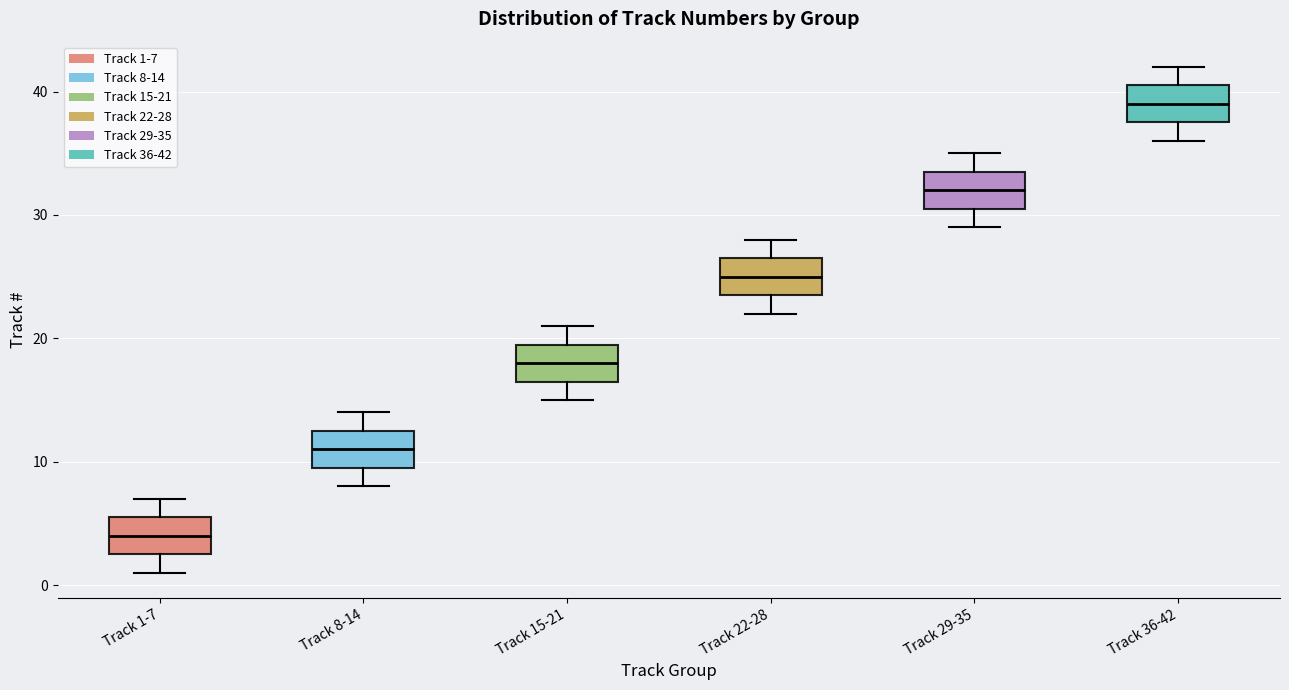

Reading left to right, transcribe this box plot: for each box, give where its median line is, the range the box spans, and where its two whiskers end, as read against the y-axis. The values are not printed on the chart, so give them approximately, as read against the axis.

Track 1-7: median 4, box 3 to 6, whiskers 1 to 7
Track 8-14: median 11, box 10 to 13, whiskers 8 to 14
Track 15-21: median 18, box 17 to 20, whiskers 15 to 21
Track 22-28: median 25, box 24 to 27, whiskers 22 to 28
Track 29-35: median 32, box 31 to 34, whiskers 29 to 35
Track 36-42: median 39, box 38 to 41, whiskers 36 to 42